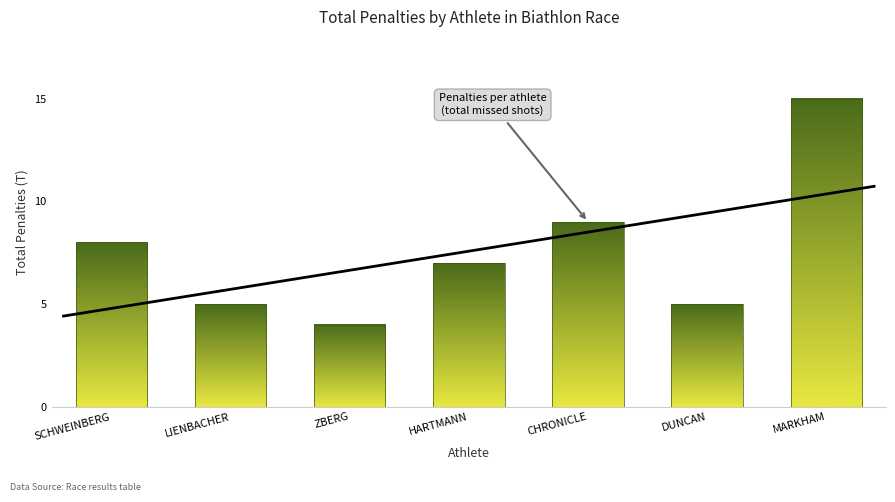

What is the average value?

7.6